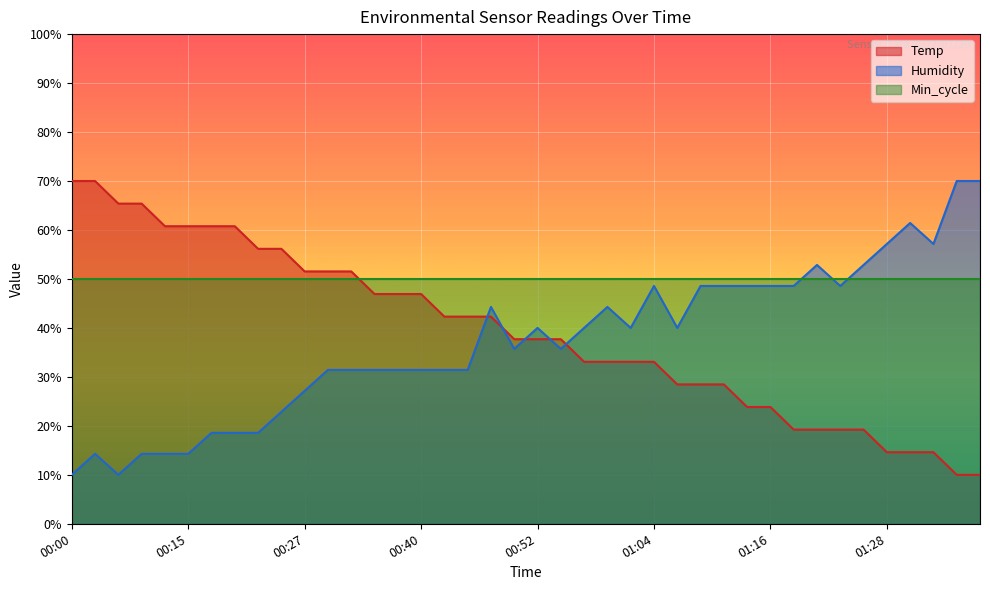

Which series ends up on top after the final intersection of Humidity and Temp?

Humidity